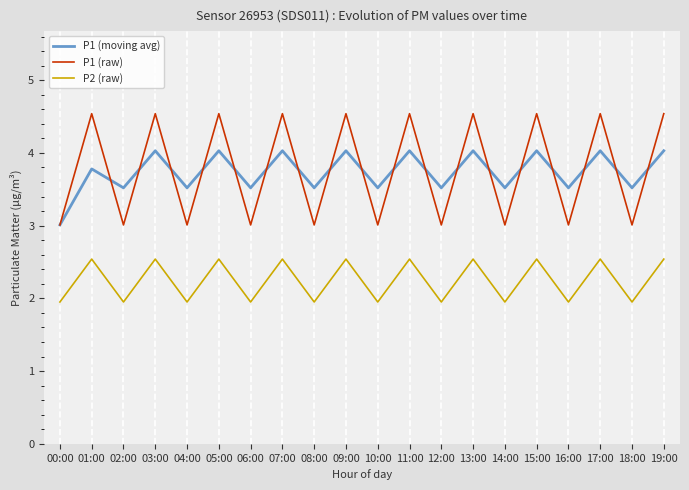

In P2 (raw), how many points are lower than both neighbors (excluding endpoints)?

9